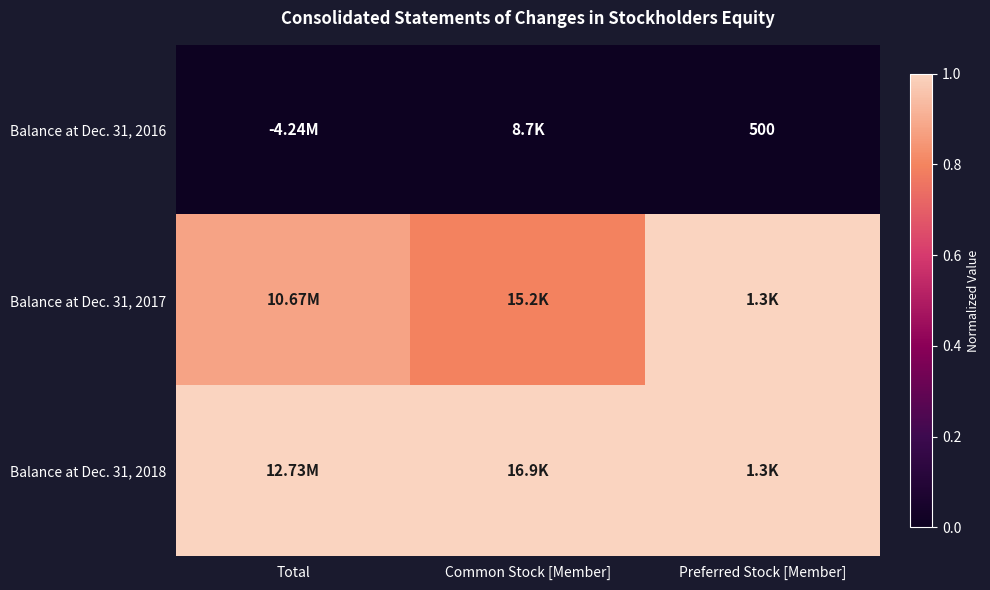

Which series has the largest total across all categories?

Balance at Dec. 31, 2018